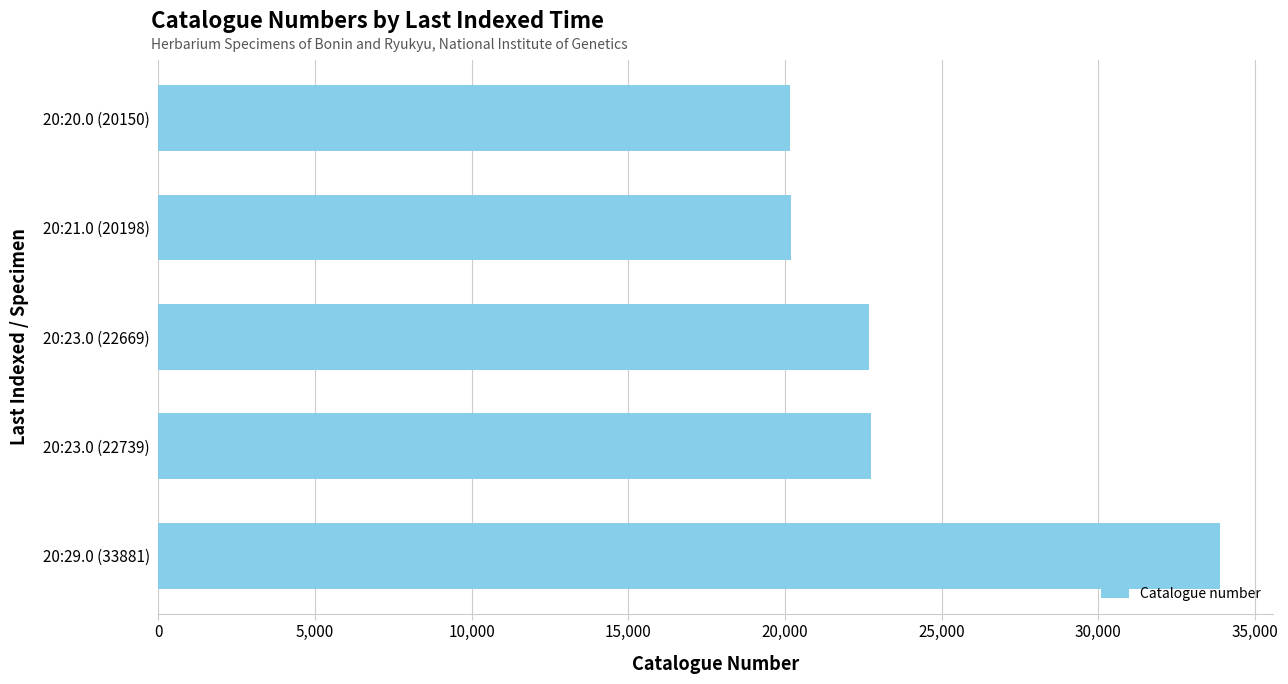

How many data points are less than 22669?

2